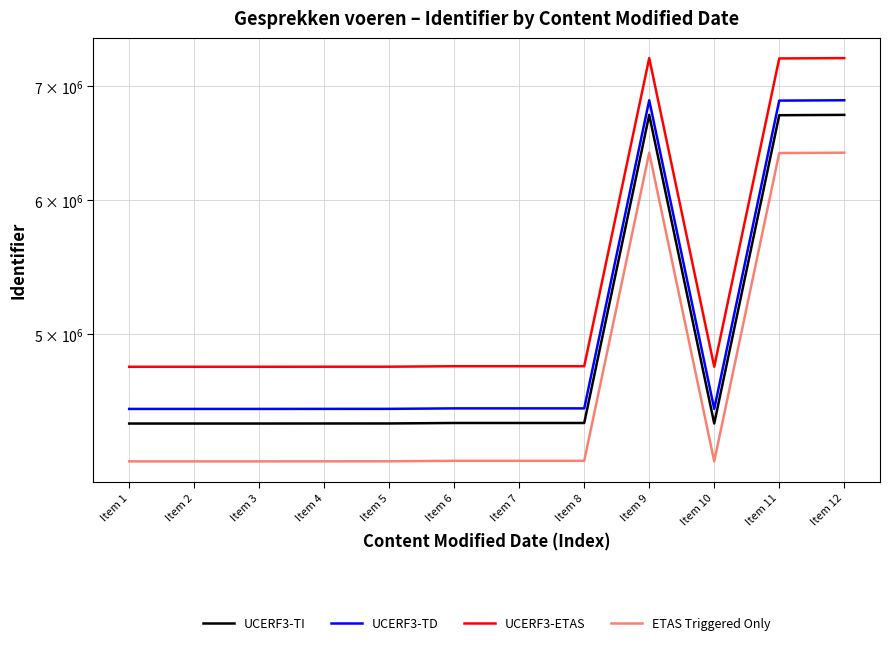

What is the difference between the highest and lowest values at Item 4?

576081.6